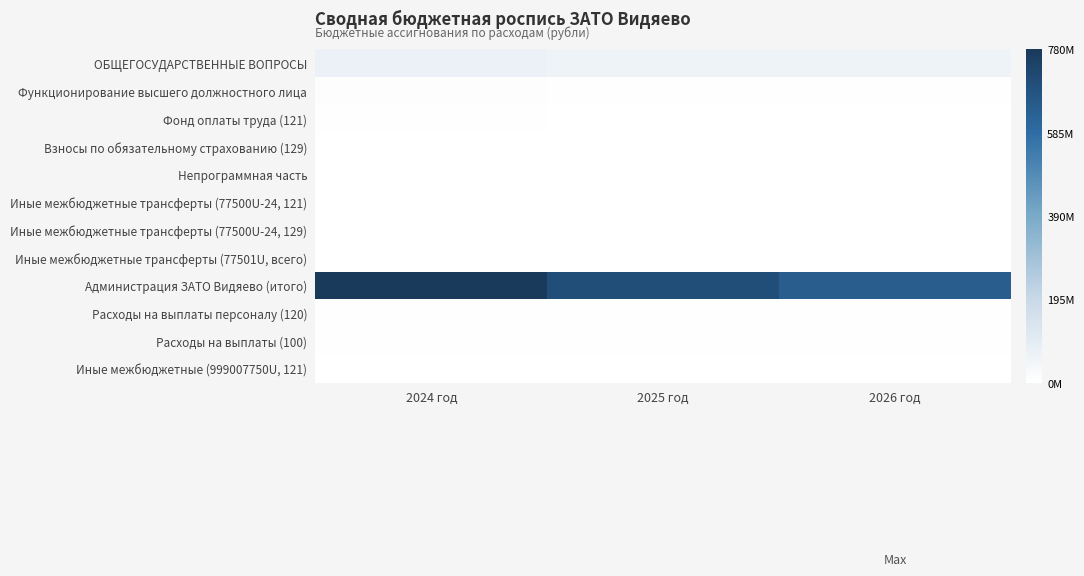

Which has a higher value, 2025 год or 2024 год?

2024 год